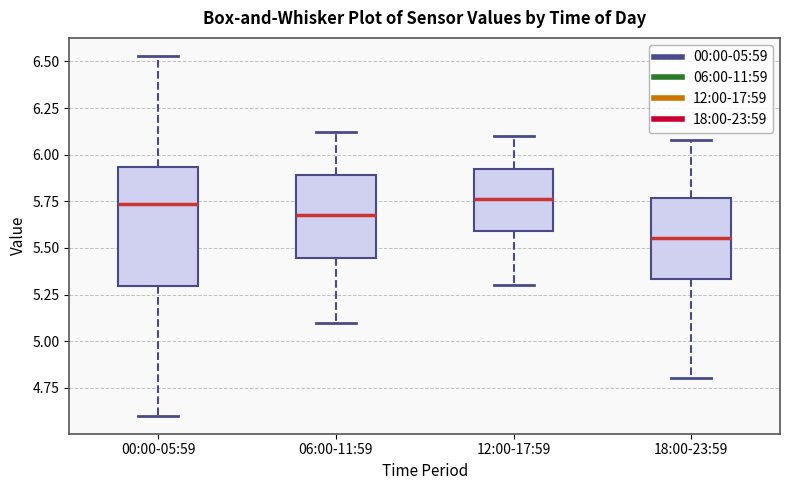

Reading left to right, read every box against the y-axis: the position of its median line, the range the box covers, and the ends of its whiskers. The values are not printed on the chart, so give them approximately, as read against the axis.

00:00-05:59: median 5.75, box 5.30 to 5.95, whiskers 4.60 to 6.55
06:00-11:59: median 5.70, box 5.45 to 5.90, whiskers 5.10 to 6.10
12:00-17:59: median 5.75, box 5.60 to 5.95, whiskers 5.30 to 6.10
18:00-23:59: median 5.55, box 5.35 to 5.75, whiskers 4.80 to 6.10